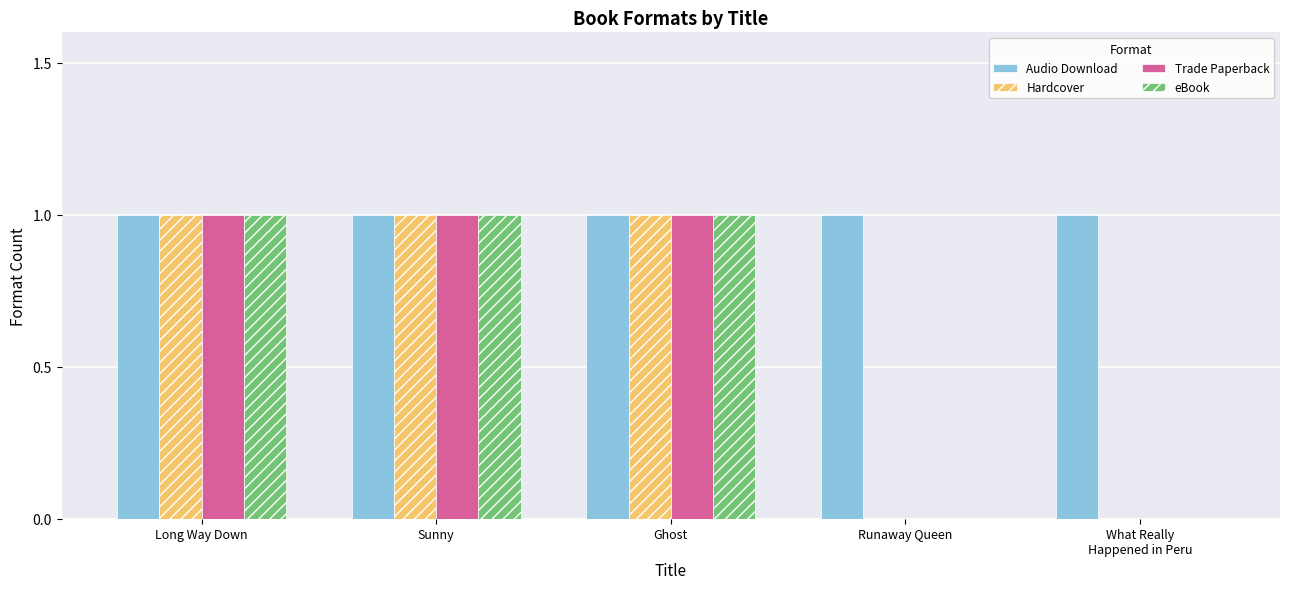

Which series has the largest total across all categories?

Audio Download